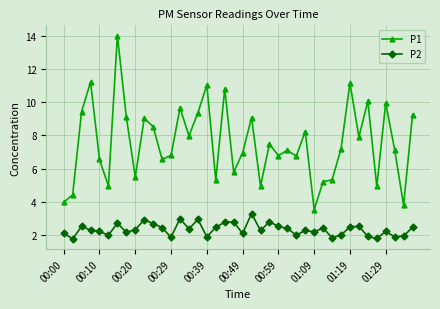

What is the minimum value shown in the chart?

1.8